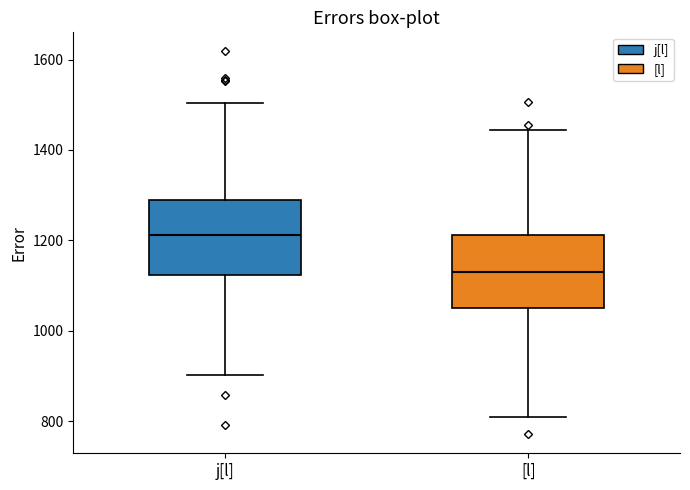

Reading left to right, transcribe this box plot: for each box, give where its median line is, the range the box spans, and where its two whiskers end, as read against the y-axis. The values are not printed on the chart, so give them approximately, as read against the axis.

j[l]: median 1220, box 1120 to 1300, whiskers 900 to 1500
[l]: median 1120, box 1040 to 1220, whiskers 820 to 1440